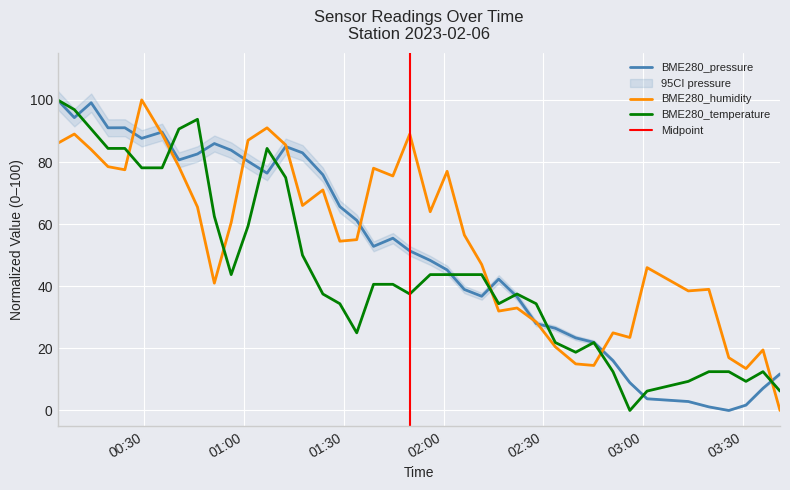

True or false: BME280_temperature and BME280_humidity intersect in this chart.

True